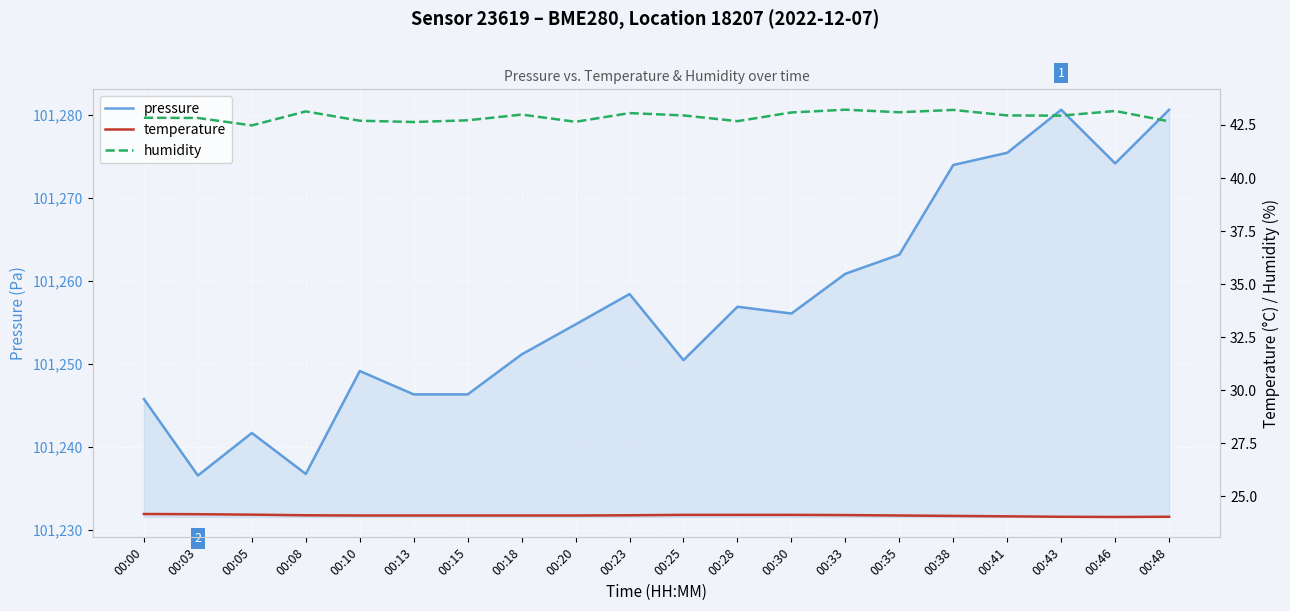

What are all the series names shown in the legend?

pressure, temperature, humidity